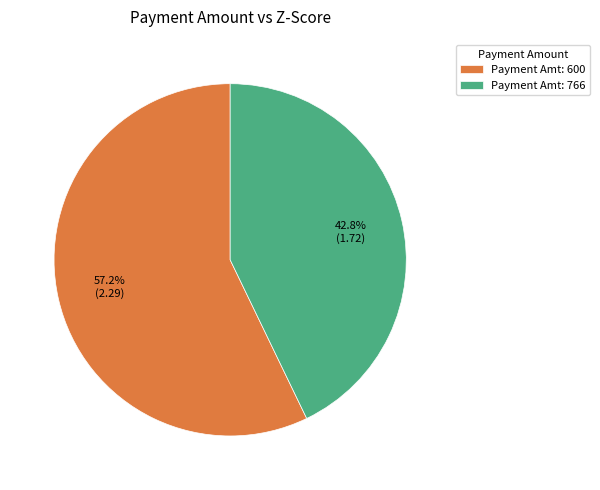

Is there a majority slice in this chart?

Yes